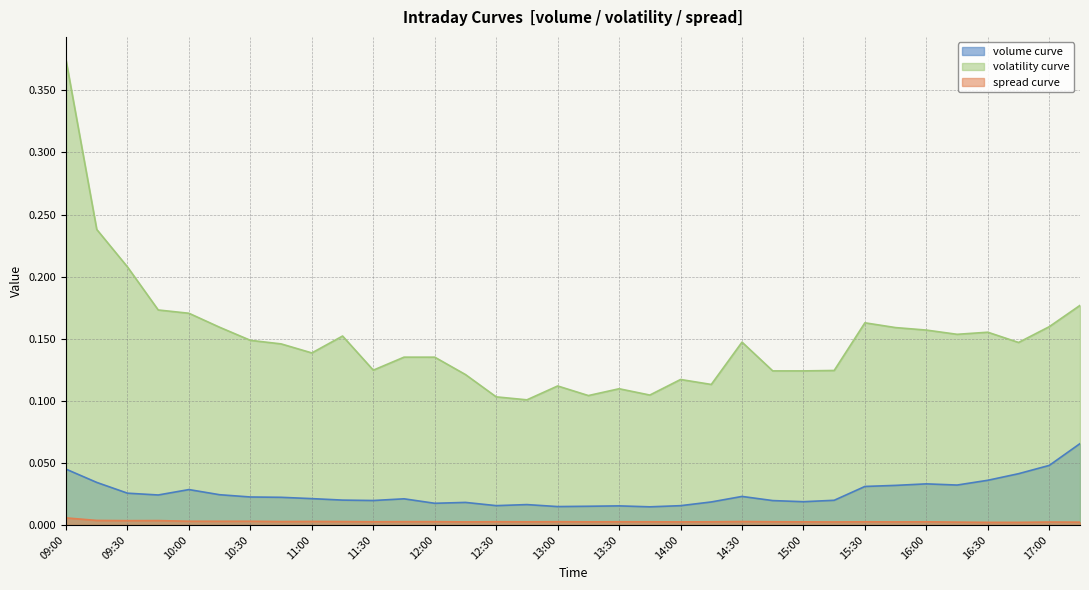

What are all the series names shown in the legend?

volume curve, volatility curve, spread curve